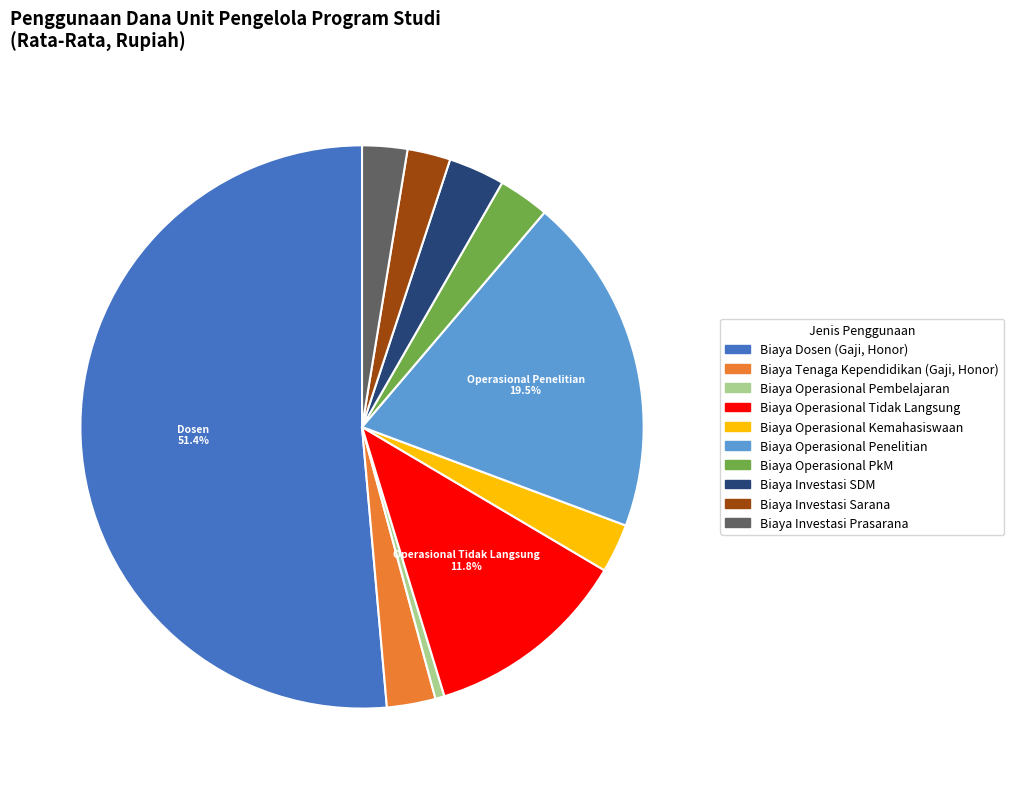

What percentage is the Biaya Investasi Sarana slice, to the nearest percent?

2%